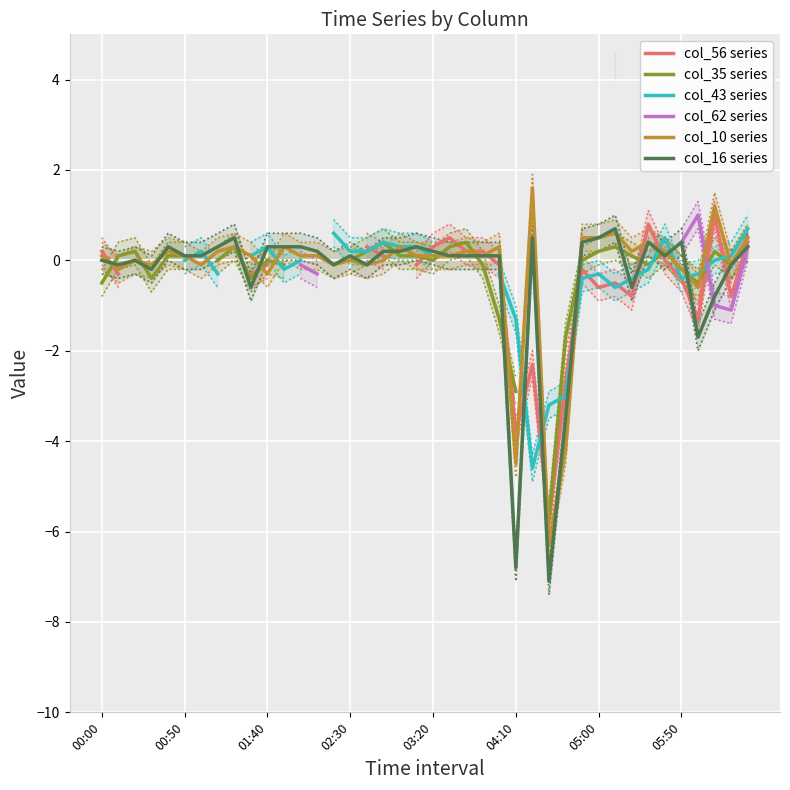

What position from the left is 9?

10